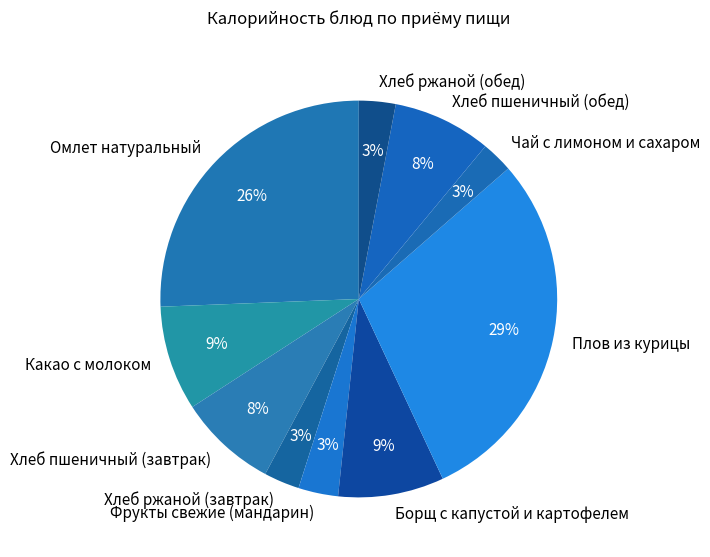

Is Хлеб ржаной (завтрак) the majority of the pie?

No